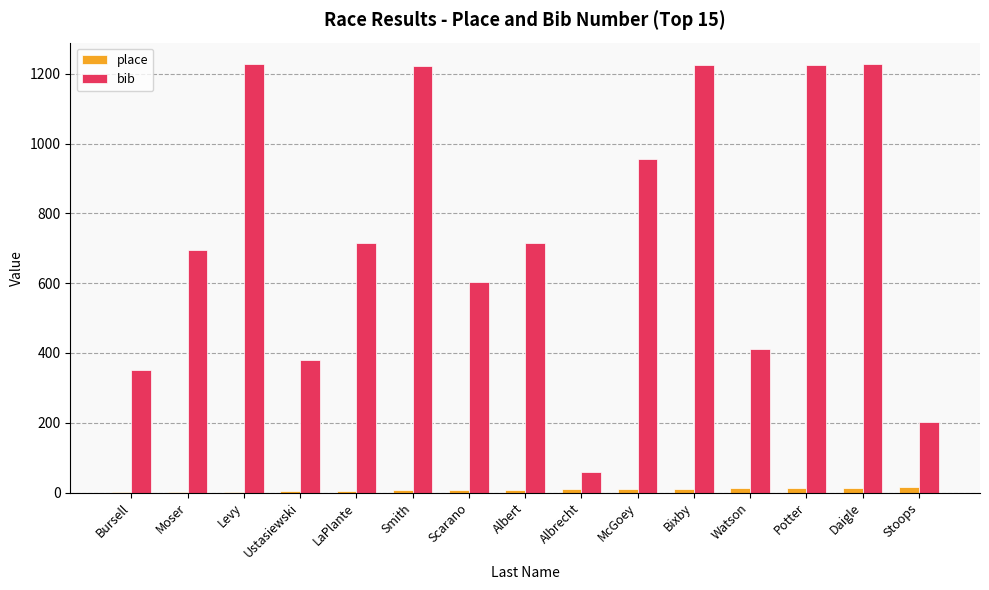

How many groups of bars are there?

15